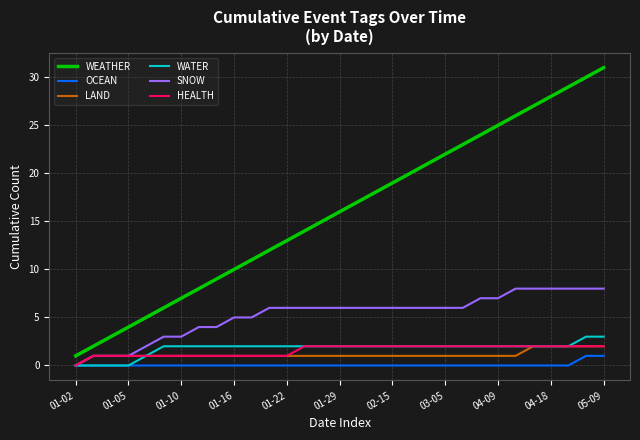

Which series has the largest range (max minus min)?

WEATHER